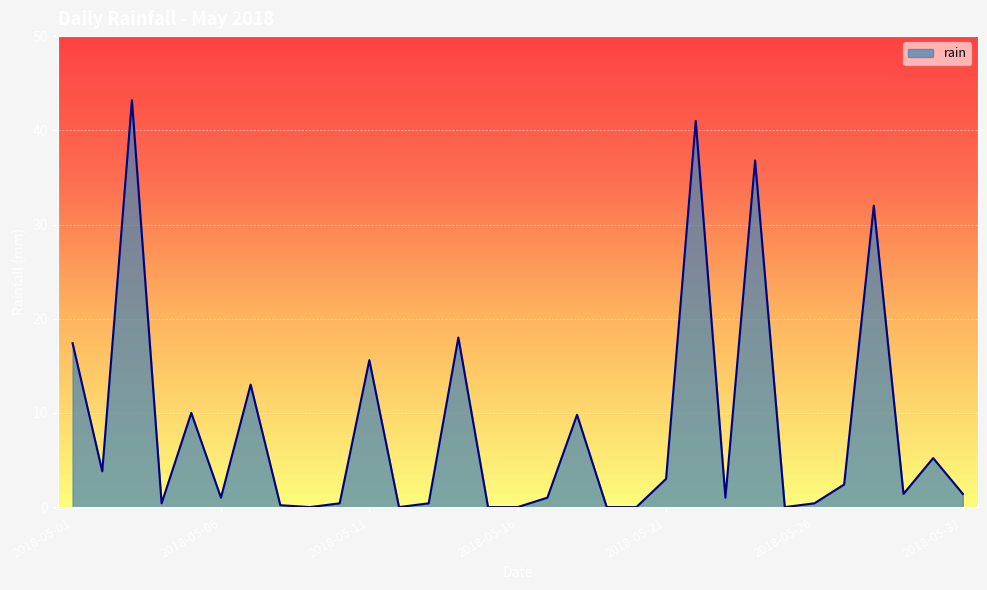

What is the maximum value shown in the chart?

43.2